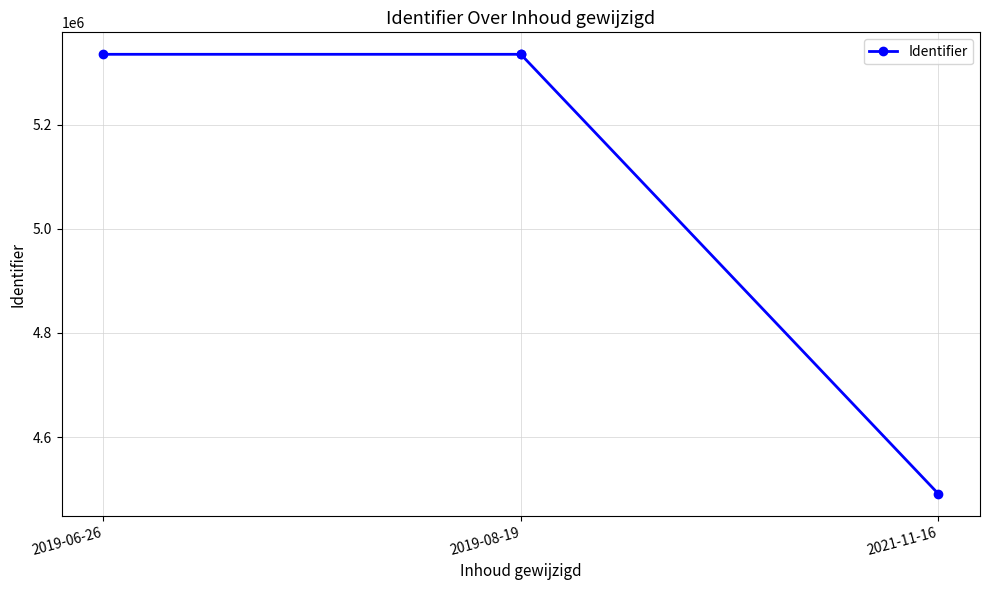

How many values are below 5334768?

2